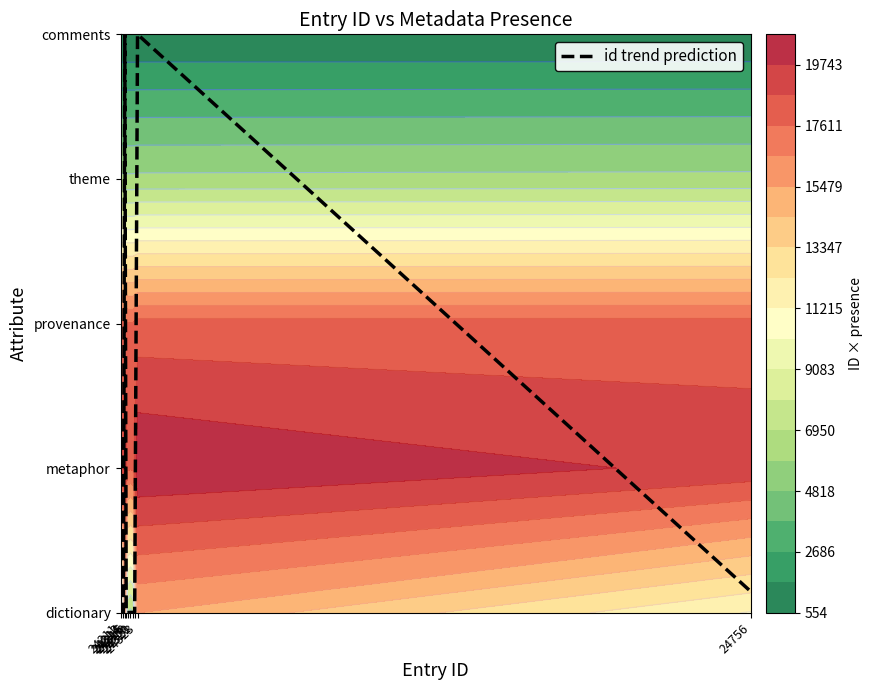

Rank the categories by value from highest to lowest.

24323, 24314, 24756, 24321, 24320, 24318, 24316, 24315, 24313, 24311